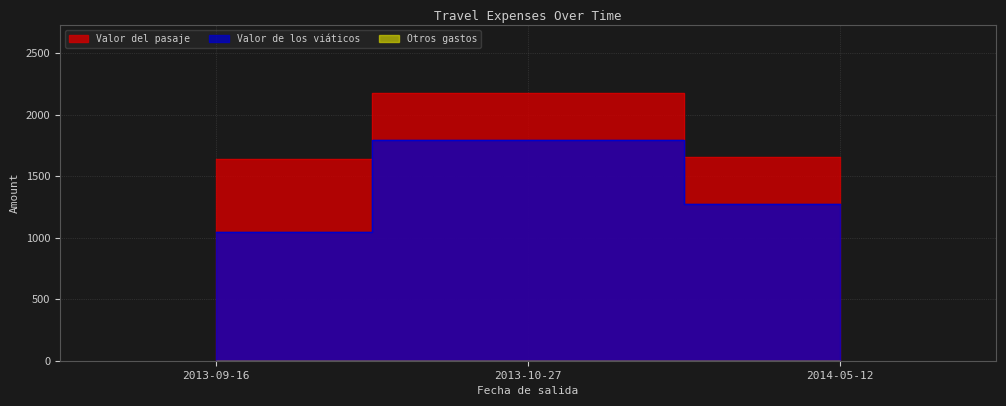

Read the Valor del pasaje value at 2013-09-16.

1635.6